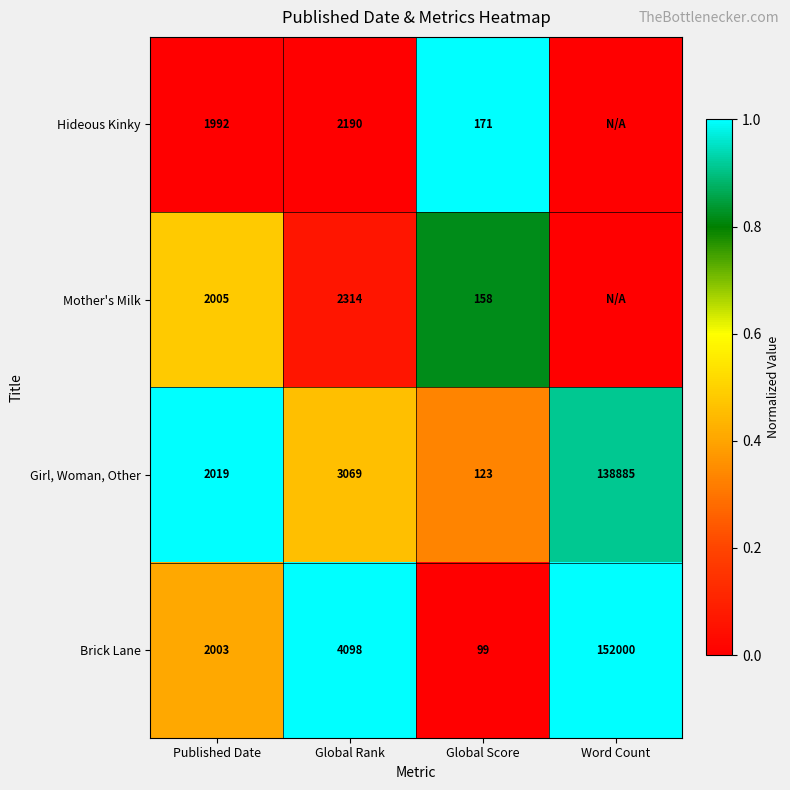

At which category does the chart reach its minimum across all series?

Published Date